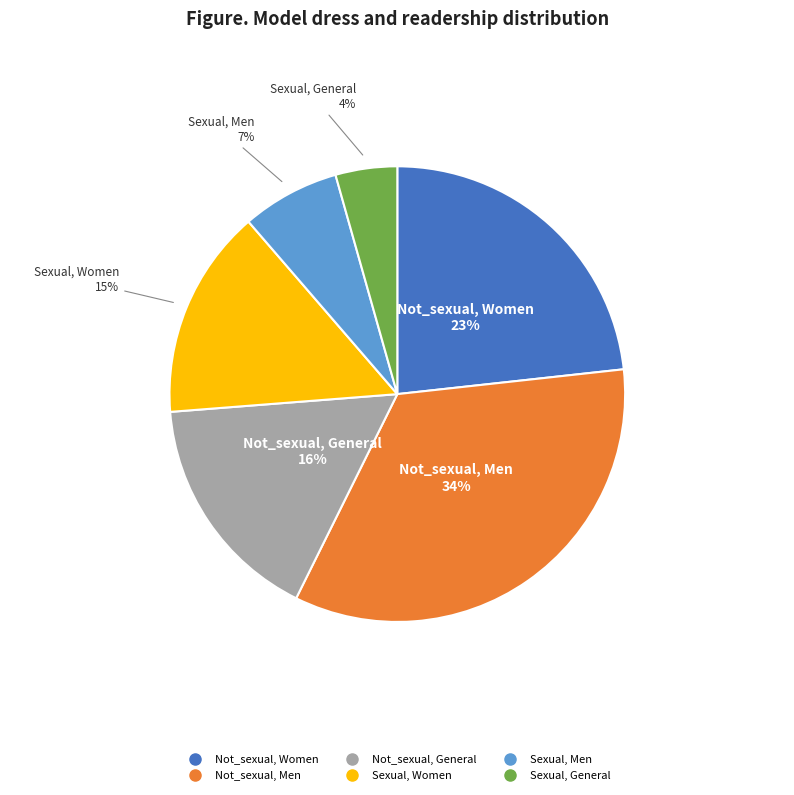

Is it true that Sexual, General is 4% of the pie?

True